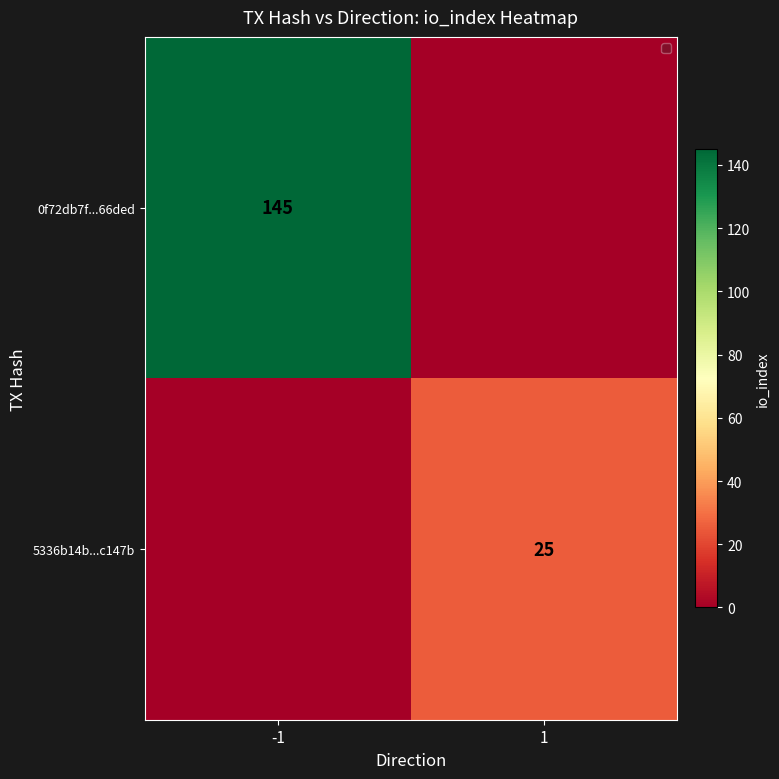

True or false: 0f72db7f...66ded has a value of 58 at -1.

False